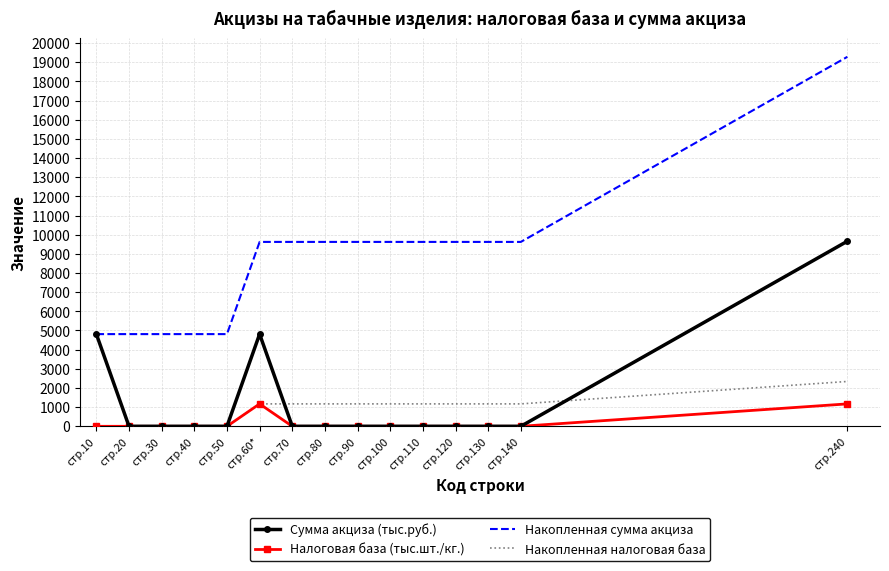

Rank the series by their maximum value, from highest to lowest.

Накопленная сумма акциза, Сумма акциза (тыс.руб.), Накопленная налоговая база, Налоговая база (тыс.шт./кг.)